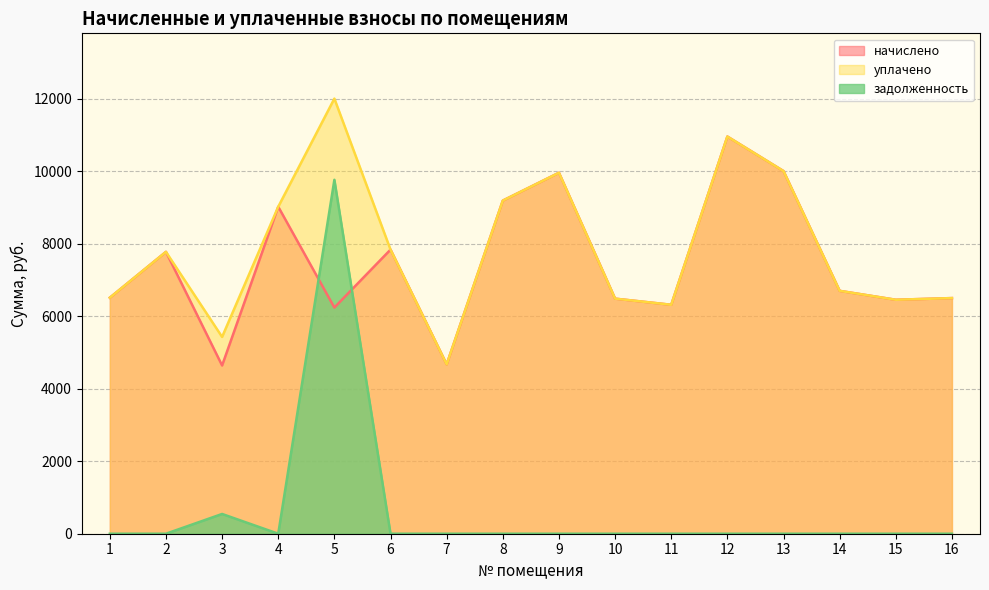

Rank the series by their maximum value, from highest to lowest.

уплачено, начислено, задолженность